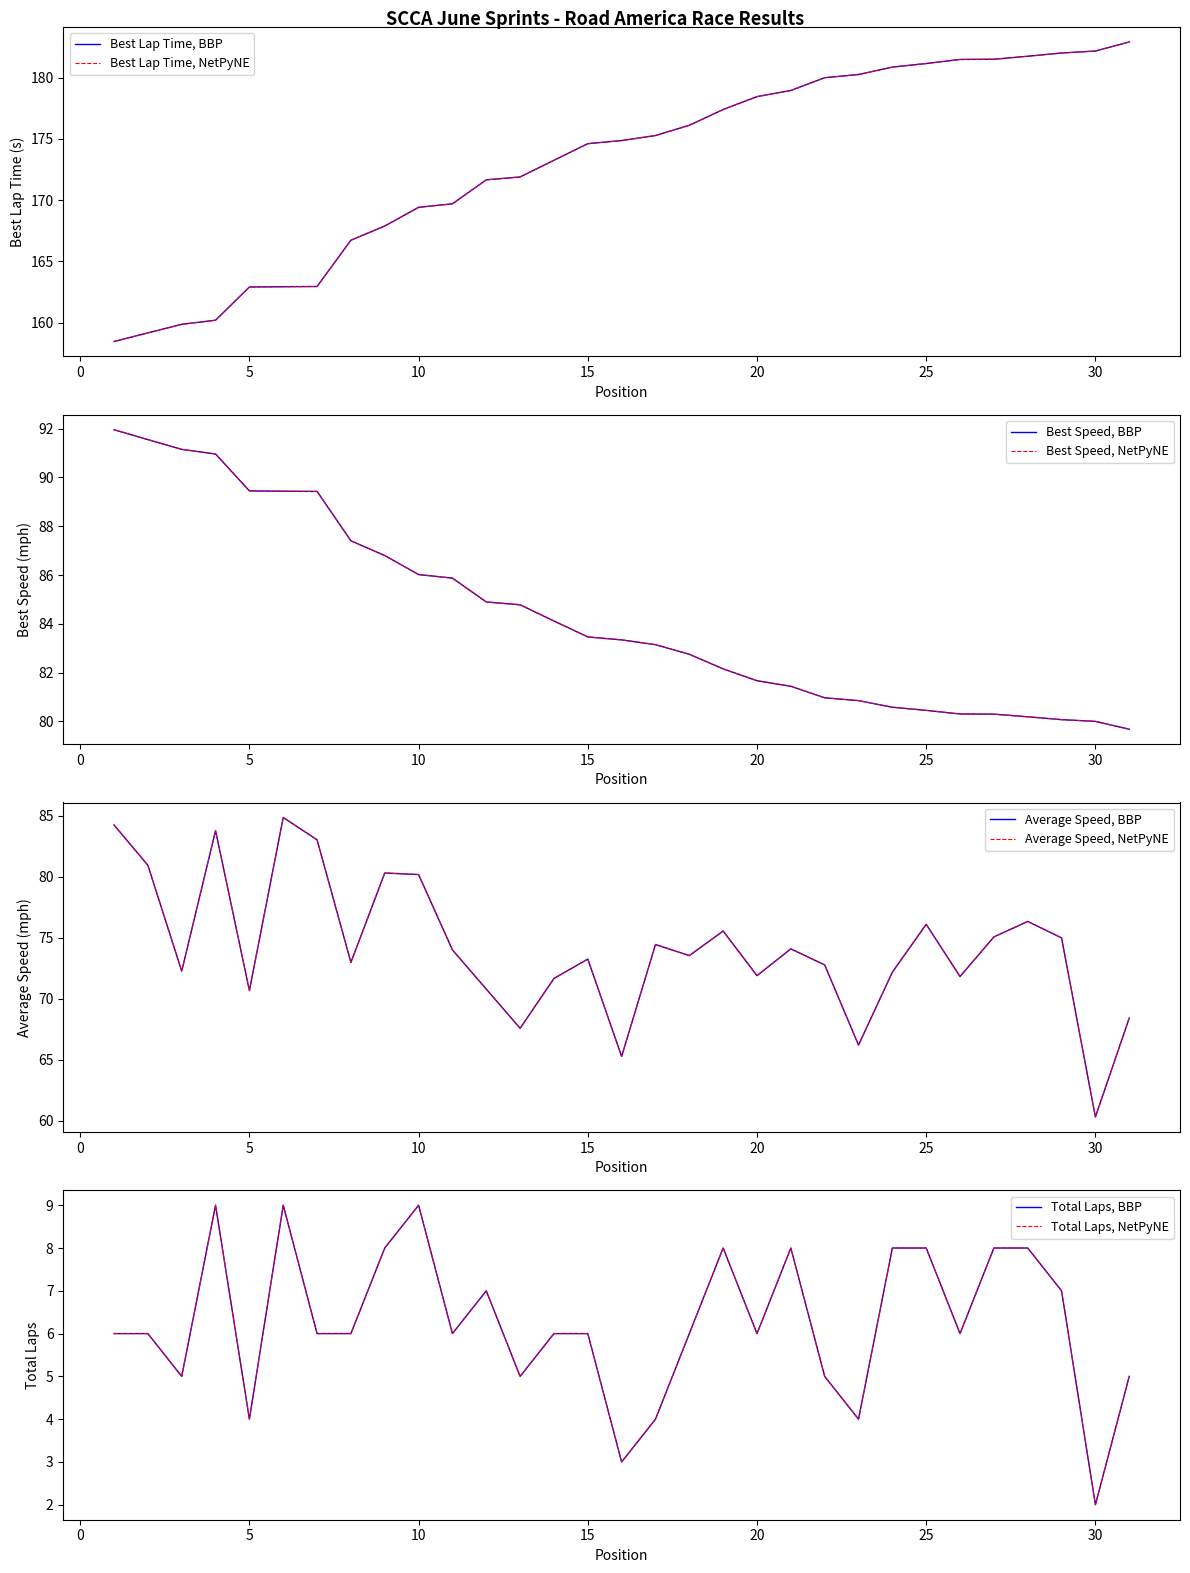

Reading right to left, what are all the values shown in this chart?

Total Laps: 5.0	2.0	7.0	8.0	8.0	6.0	8.0	8.0	4.0	5.0	8.0	6.0	8.0	6.0	4.0	3.0	6.0	6.0	5.0	7.0	6.0	9.0	8.0	6.0	6.0	9.0	4.0	9.0	5.0	6.0	6.0
Best Lap time: 182.9	182.2	182.0	181.7	181.5	181.5	181.1	180.9	180.2	180.0	178.9	178.4	177.4	176.1	175.3	174.9	174.6	173.3	171.9	171.7	169.7	169.4	167.9	166.7	163.0	162.9	162.9	160.2	159.9	159.2	158.5
Best Speed: 79.7	80.0	80.1	80.2	80.3	80.3	80.4	80.6	80.8	81.0	81.4	81.7	82.2	82.8	83.1	83.3	83.5	84.1	84.8	84.9	85.9	86.0	86.8	87.4	89.4	89.4	89.5	91.0	91.2	91.6	92.0
Average Speed: 68.4	60.3	75.0	76.3	75.1	71.8	76.1	72.2	66.2	72.8	74.1	71.9	75.6	73.5	74.5	65.3	73.3	71.7	67.6	70.8	74.0	80.2	80.3	73.0	83.0	84.9	70.7	83.8	72.3	80.9	84.3